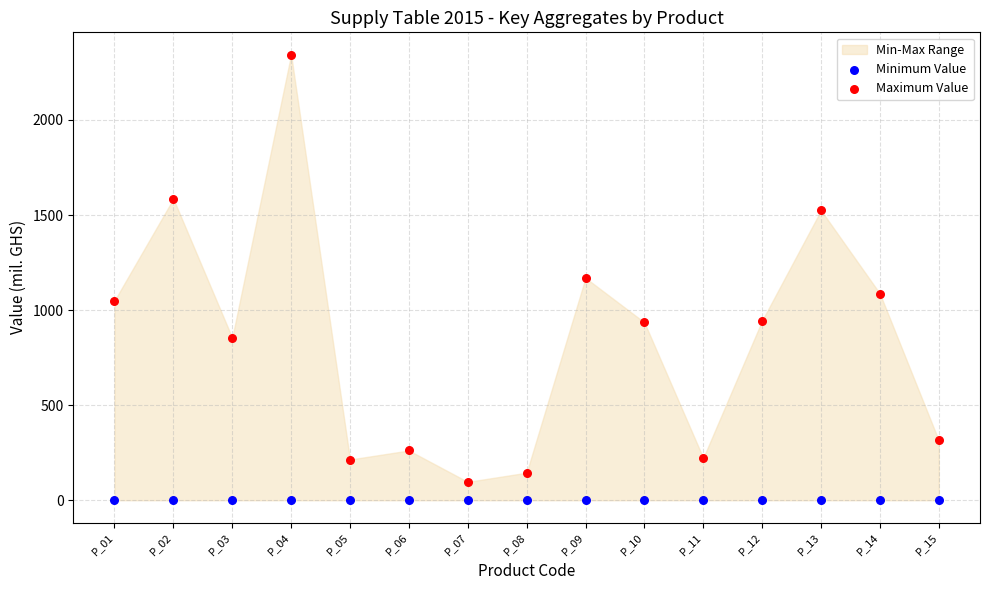

Which series reaches the maximum Y coordinate?

Maximum Value